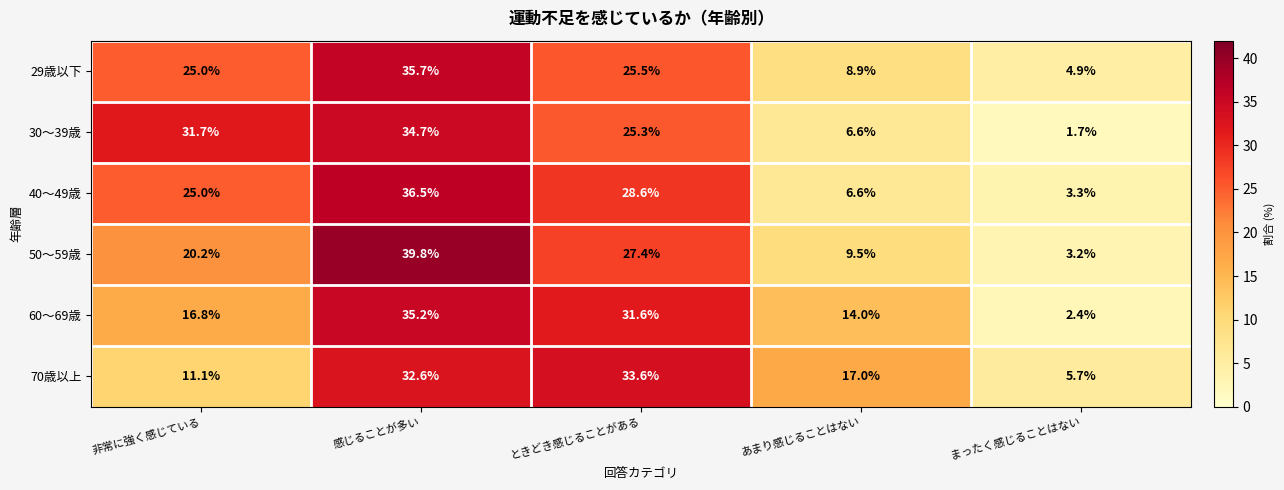

What value does the 50～59歳 series have at 感じることが多い?

39.8